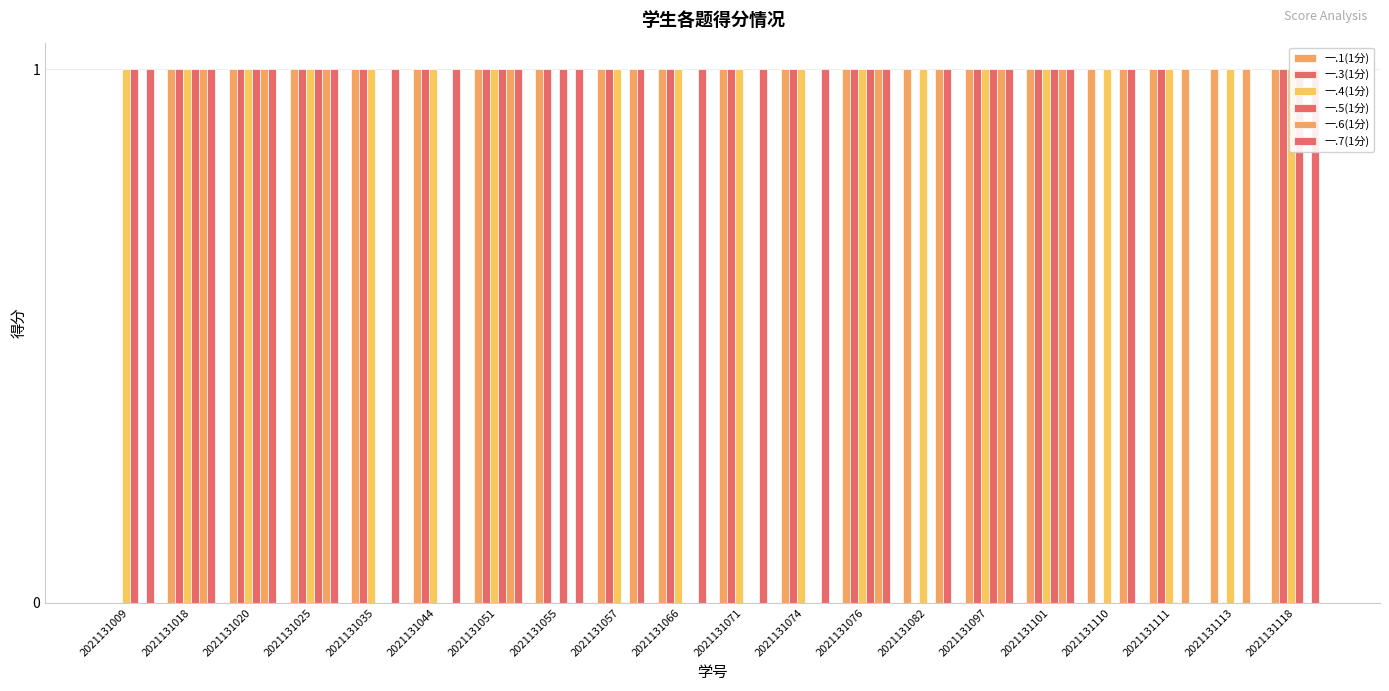

Where is 一.5(1分) nearest to the value 0?

2021131035